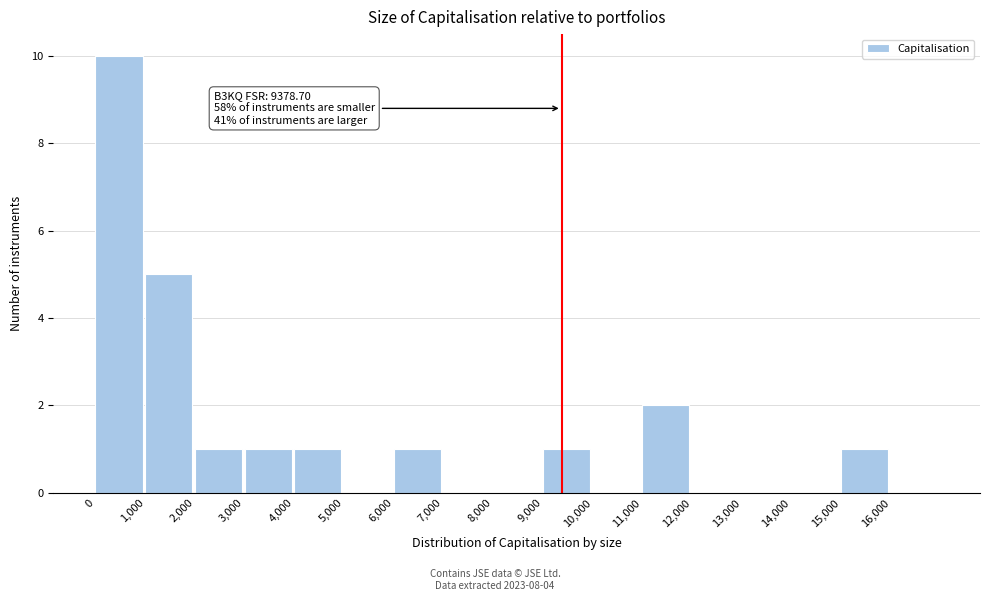

Which range on the x-axis has the tallest bar?

0 to 1000